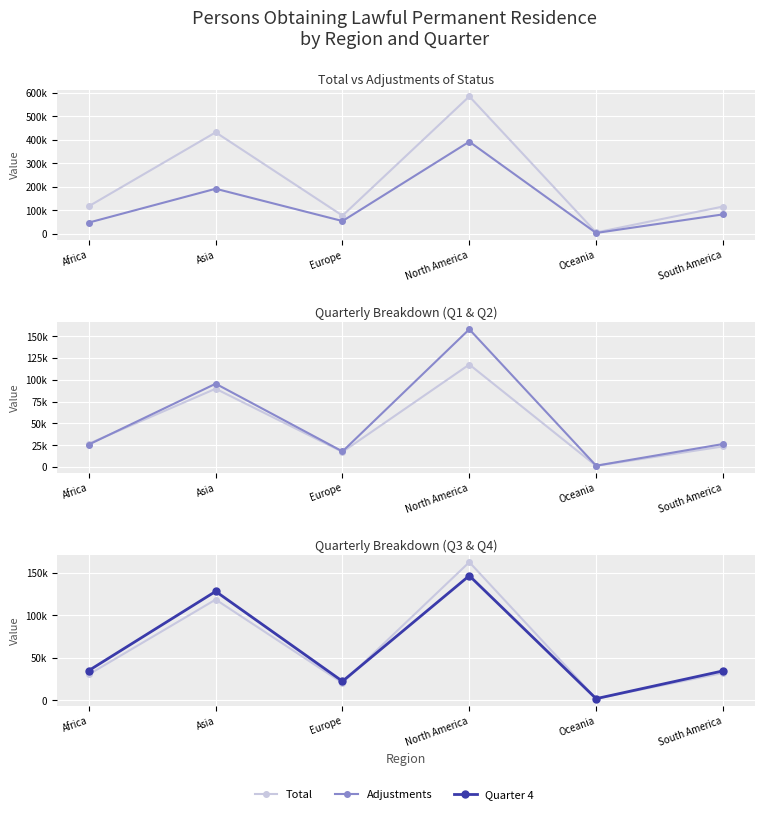

Rank the series by their maximum value, from lowest to highest.

Quarter 1, Quarter 4, Quarter 2, Quarter 3, Adjustments, Total